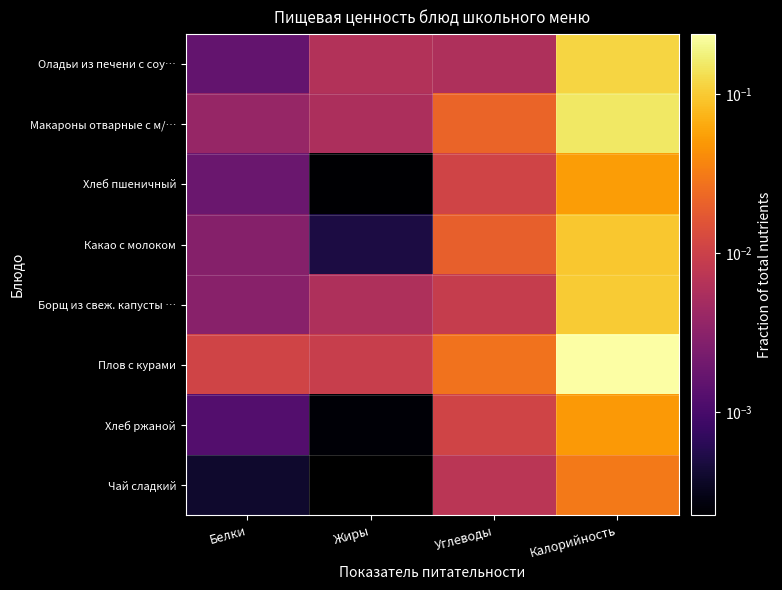

Reading left to right, list all the values displayed in this chart.

Оладьи из печени с соу…: Белки=0.0	Жиры=0.0	Углеводы=0.0	Калорийность=0.1
Макароны отварные с м/…: Белки=0.0	Жиры=0.0	Углеводы=0.0	Калорийность=0.2
Хлеб пшеничный: Белки=0.0	Жиры=0.0	Углеводы=0.0	Калорийность=0.1
Какао с молоком: Белки=0.0	Жиры=0.0	Углеводы=0.0	Калорийность=0.1
Борщ из свеж. капусты …: Белки=0.0	Жиры=0.0	Углеводы=0.0	Калорийность=0.1
Плов с курами: Белки=0.0	Жиры=0.0	Углеводы=0.0	Калорийность=0.2
Хлеб ржаной: Белки=0.0	Жиры=0.0	Углеводы=0.0	Калорийность=0.1
Чай сладкий: Белки=0.0	Жиры=0.0	Углеводы=0.0	Калорийность=0.0